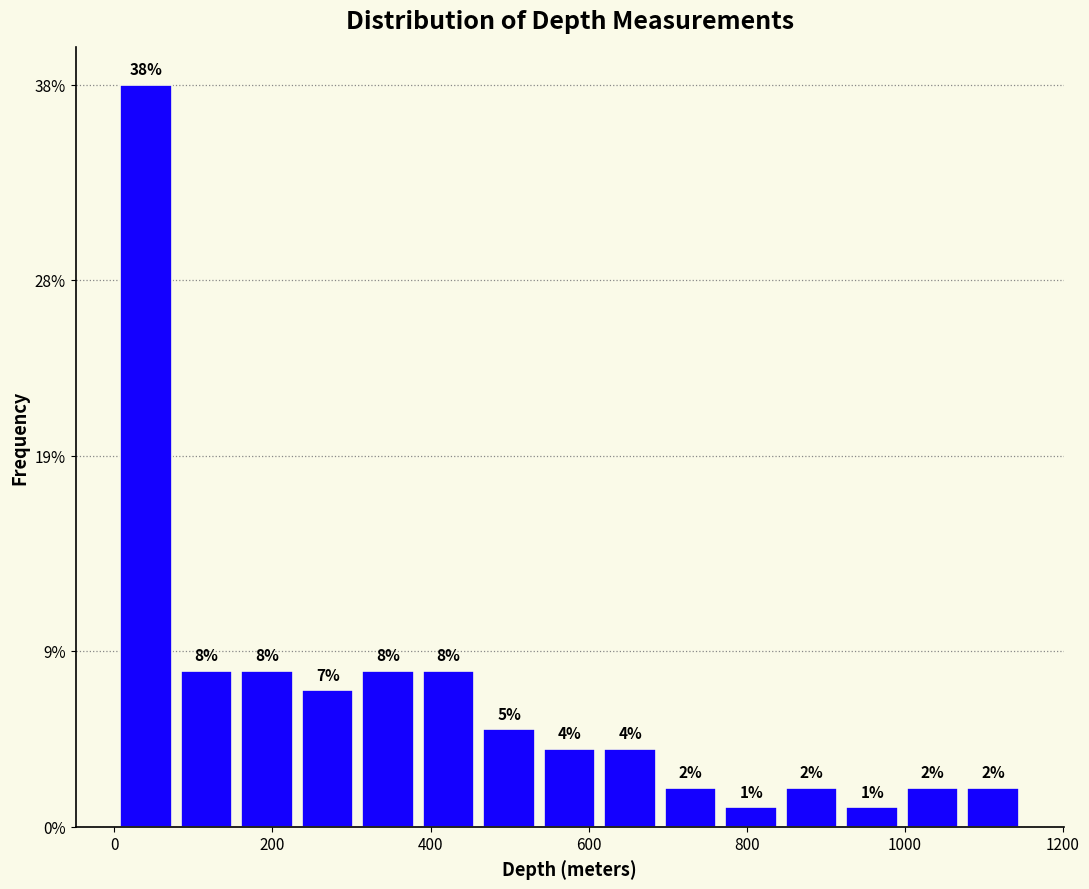

Around what value on the x-axis is the tallest bar? Give the approximate position of its centre, as read against the axis.

40